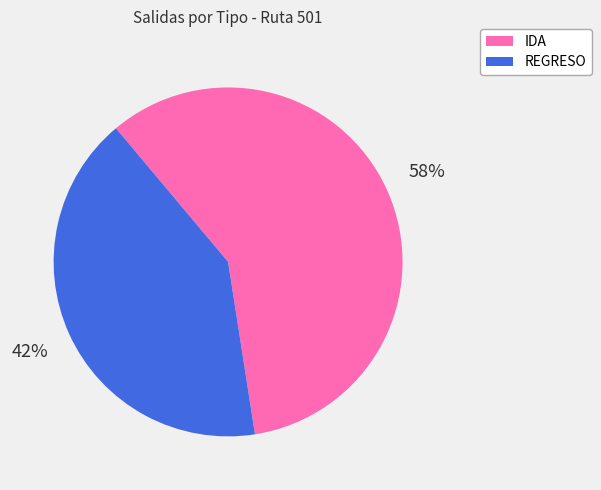

Count the number of slices in the pie.

2